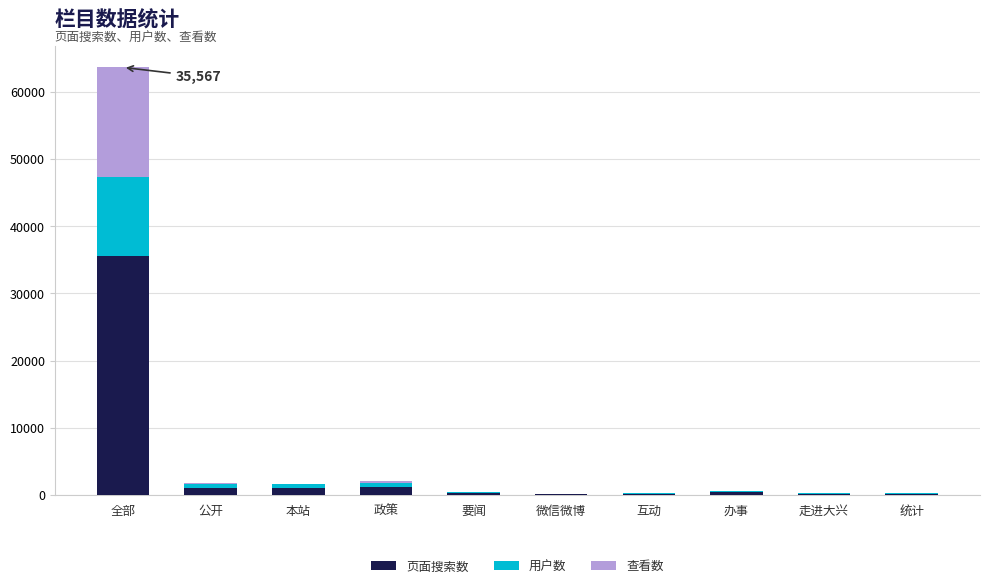

At which category is the sum across all series the highest?

全部